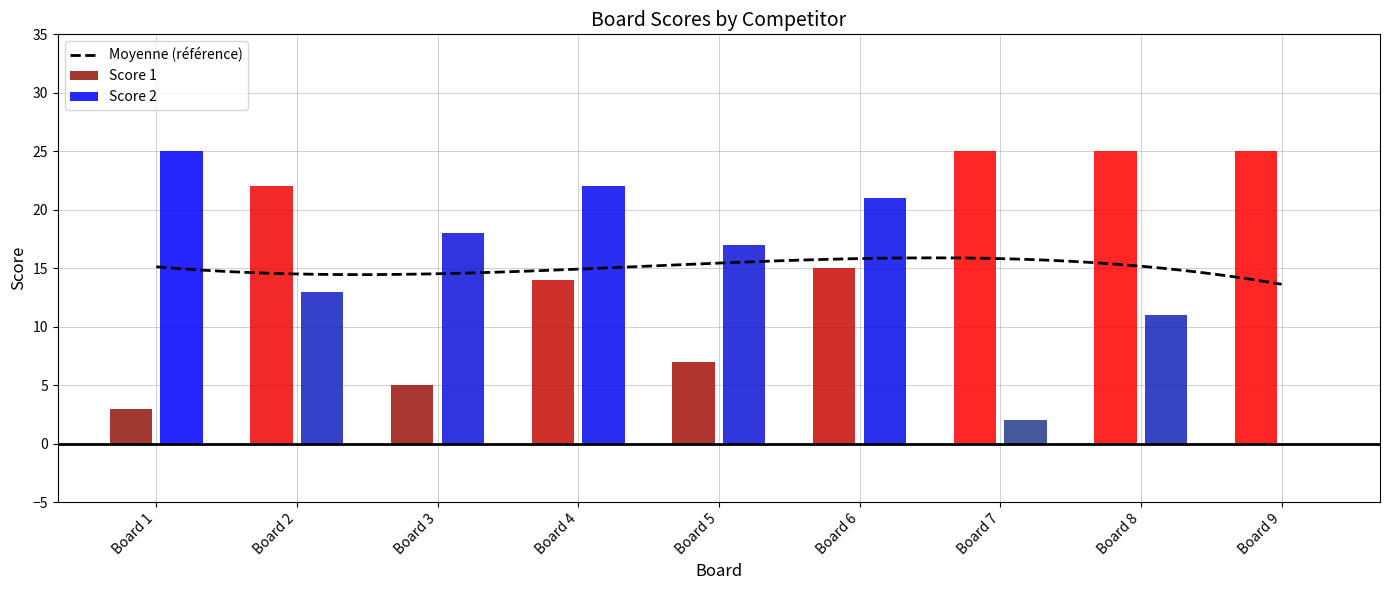

Reading left to right, transcribe all the data shown in this chart.

Score 1: 3	22	5	14	7	15	25	25	25
Score 2: 25	13	18	22	17	21	2	11	0